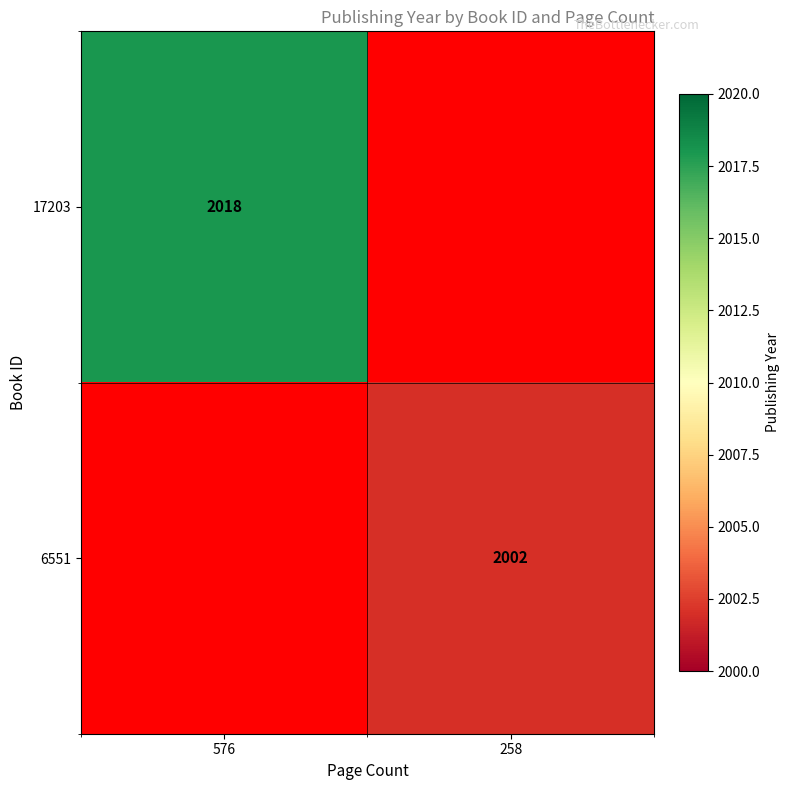

The 6551 series shows 2002 at 258. True or false?

True